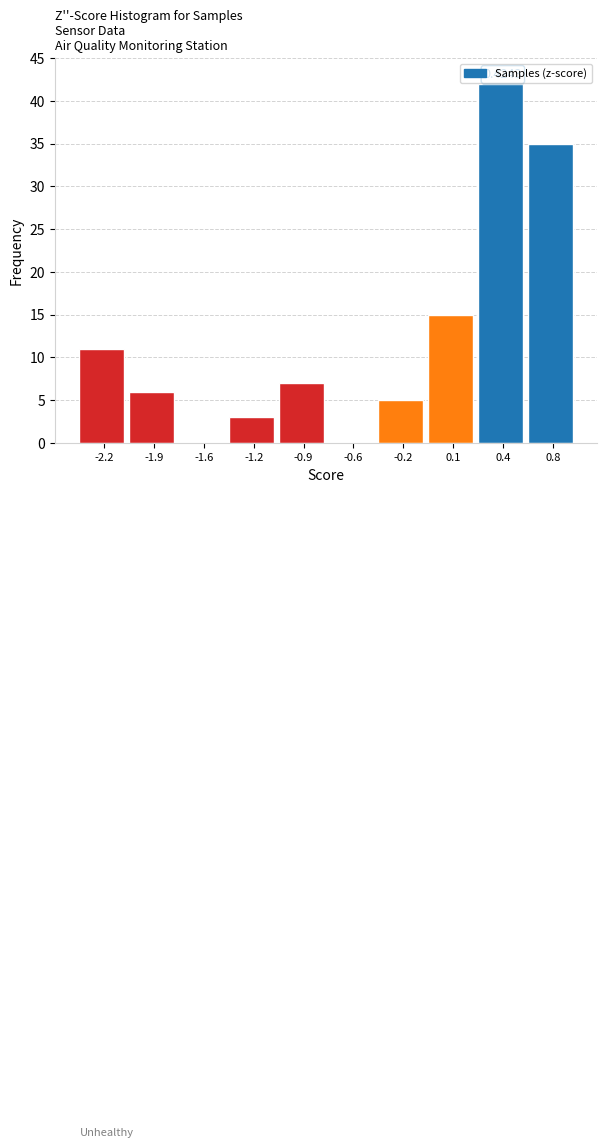

What is the change in value from -0.2 to 0.4?

+37